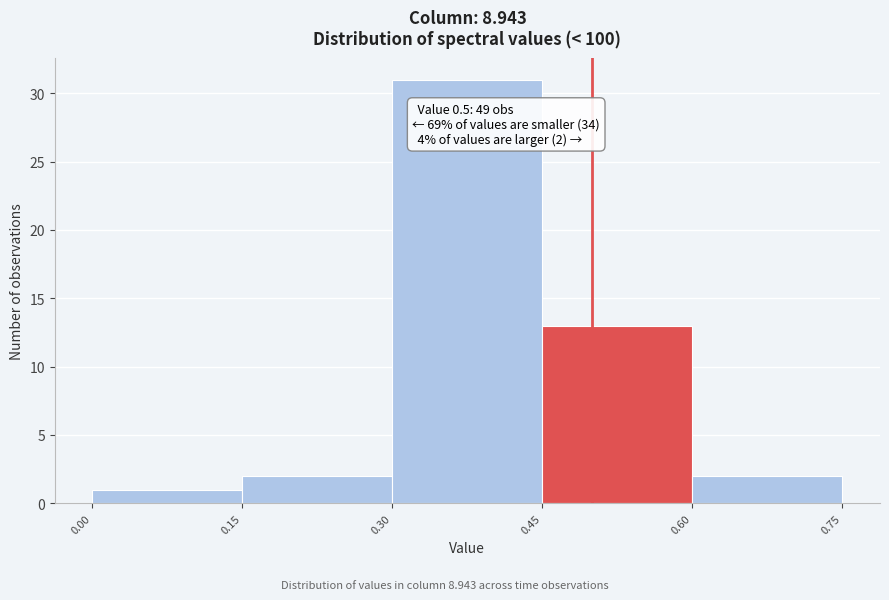

Which range on the x-axis has the tallest bar?

0.30 to 0.45